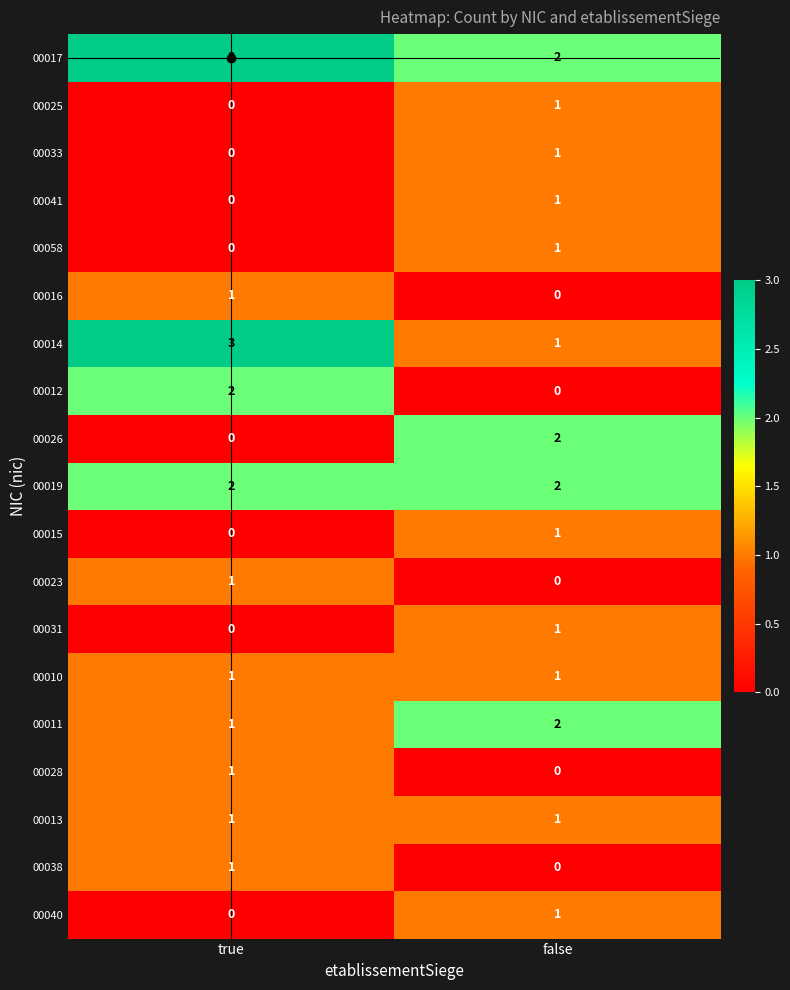

True or false: 00040 has a value of 0 at true.

True